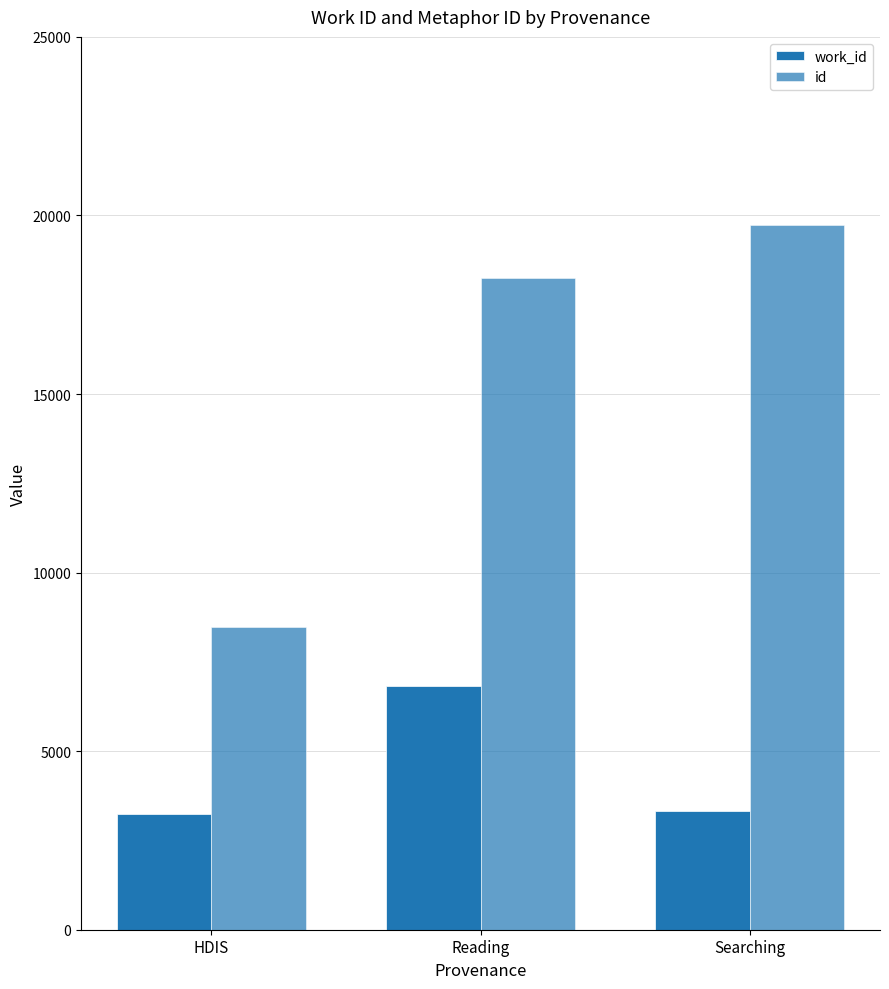

Which series changed the most between Reading and Searching?

work_id